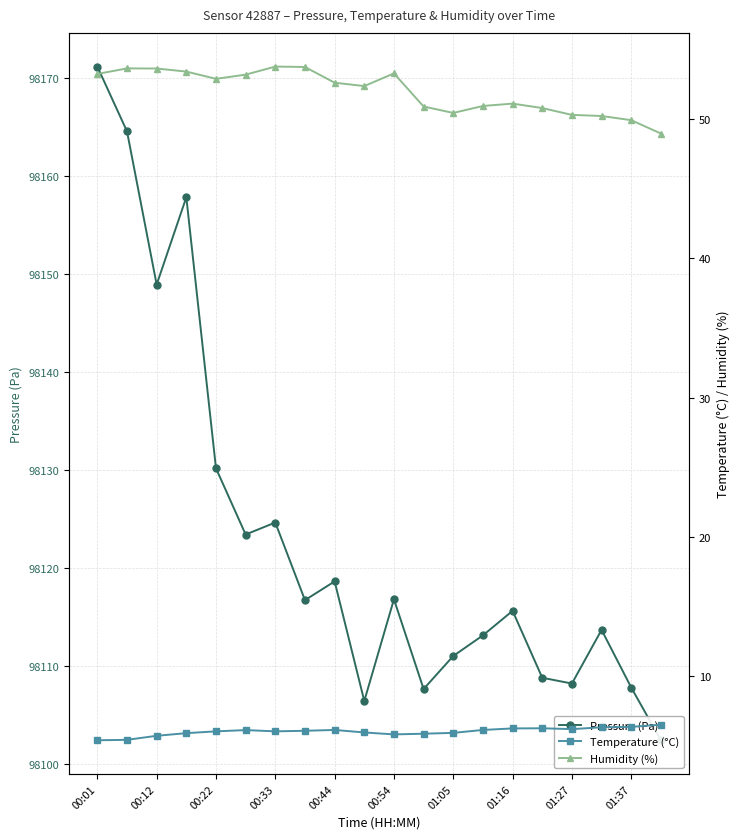

How many interior local peaks does the Humidity (%) series have?

4